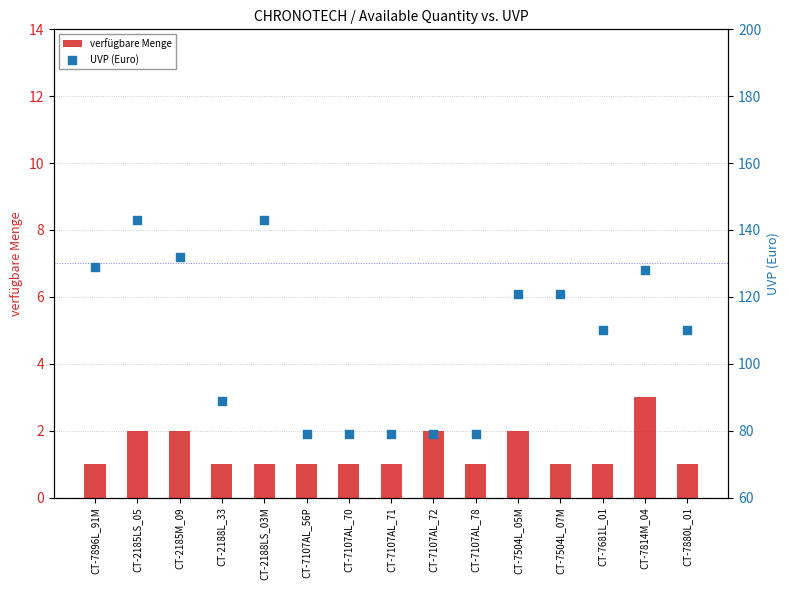

What is the total value across all series at CT-7107AL_78?

80